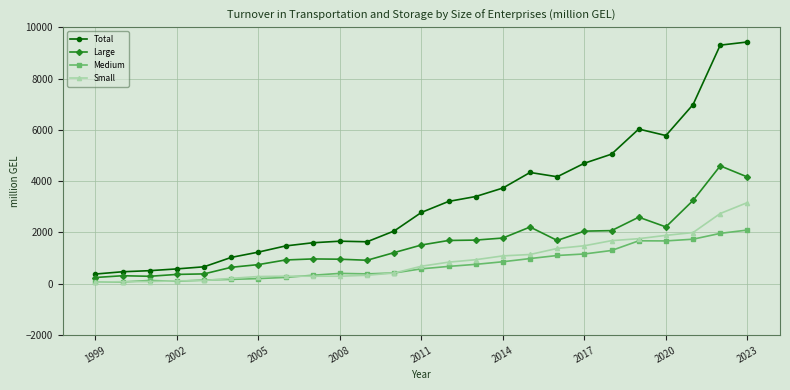

Does the chart display data point markers on the line(s)?

Yes